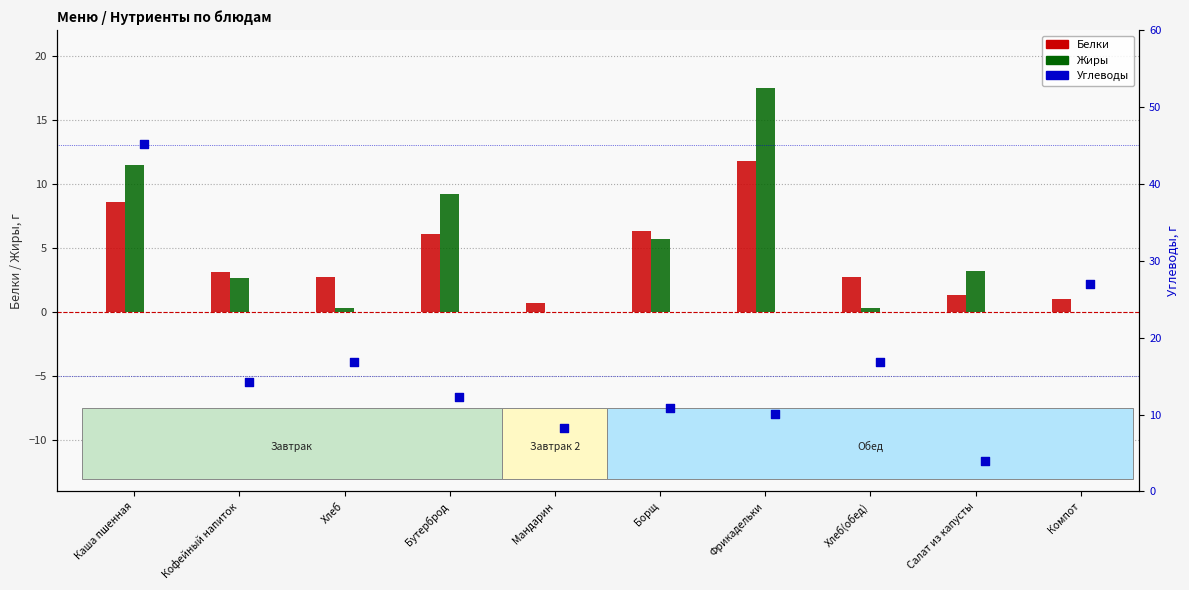

Is the value of Углеводы at Хлеб(обед) greater than the value of Жиры at Хлеб?

Yes